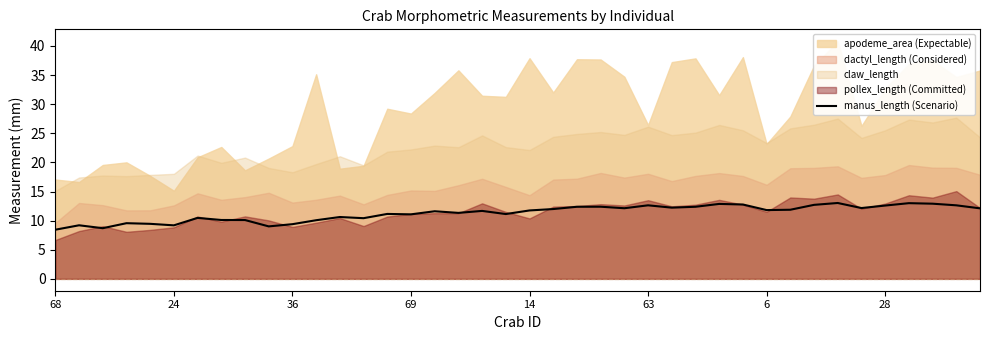

How many lines are shown in the chart?

1